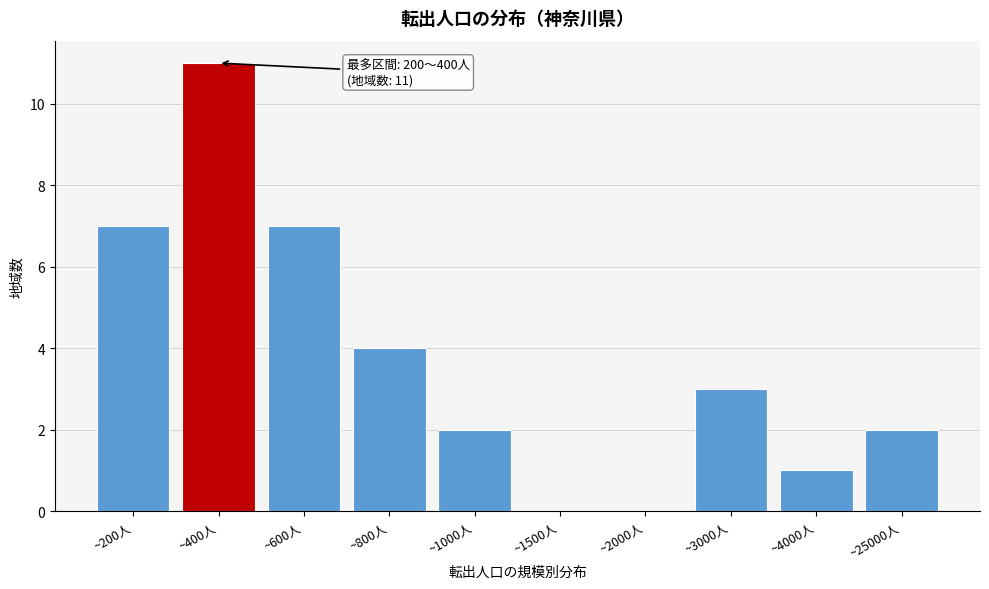

Reading right to left, what are all the values shown in this chart?

~25000人=2	~4000人=1	~3000人=3	~2000人=0	~1500人=0	~1000人=2	~800人=4	~600人=7	~400人=11	~200人=7